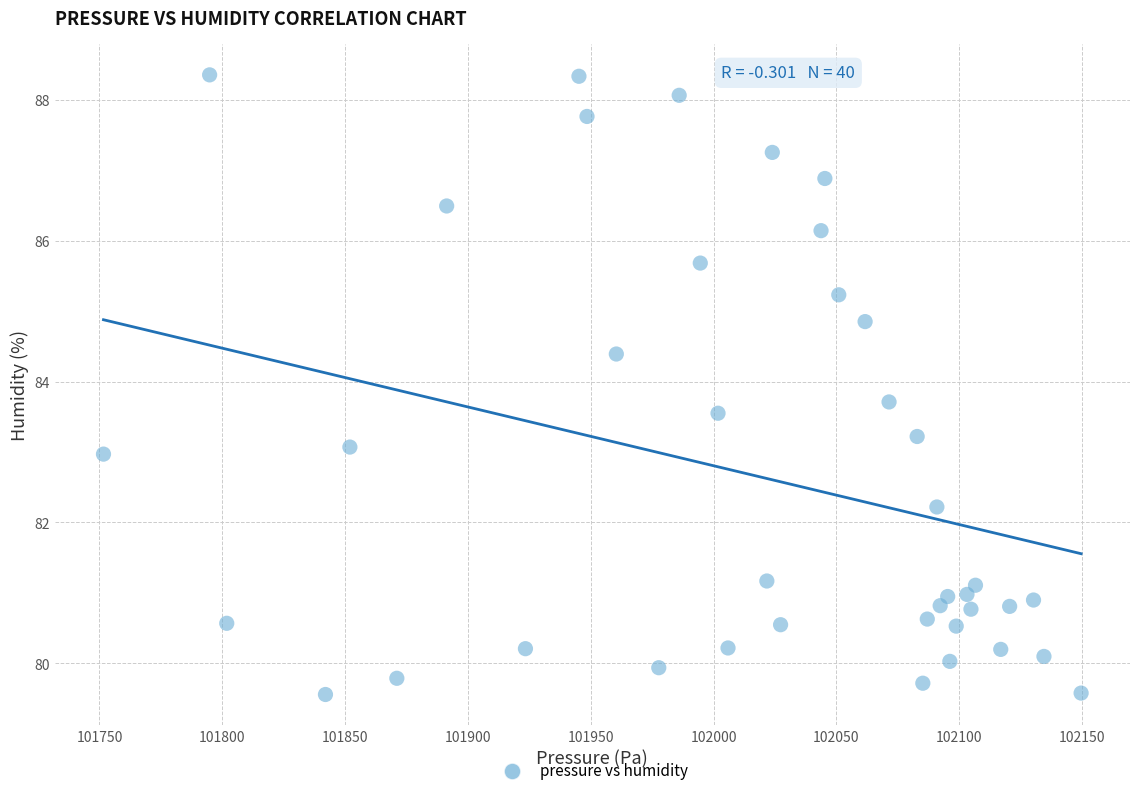

What is the range of X values (max minus min)?

398.0